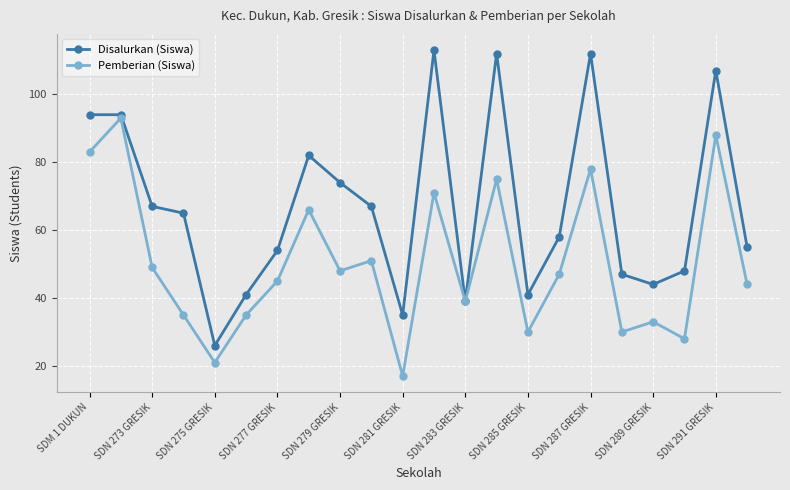

True or false: Pemberian (Siswa) has more than 2 interior local peaks.

True